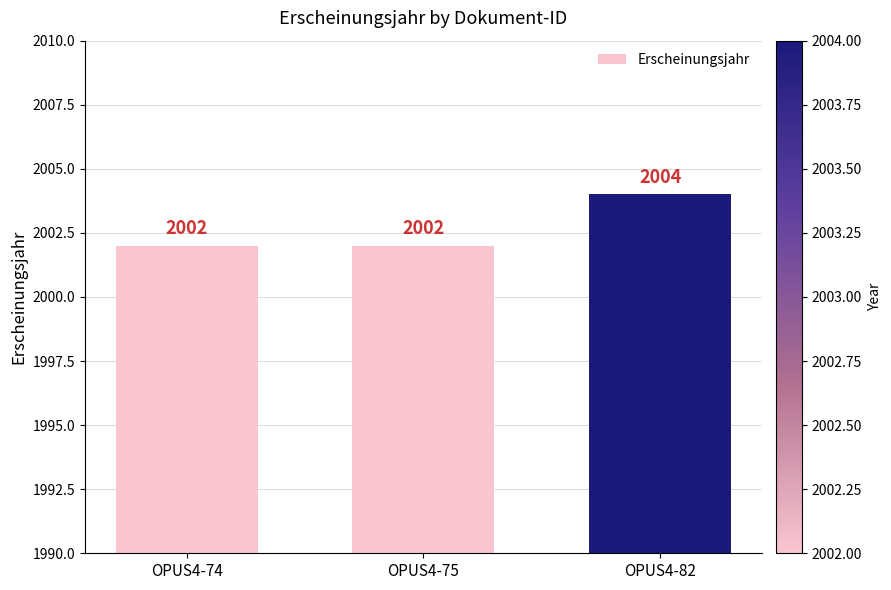

What is the value of the 1st bar from the left?

2002